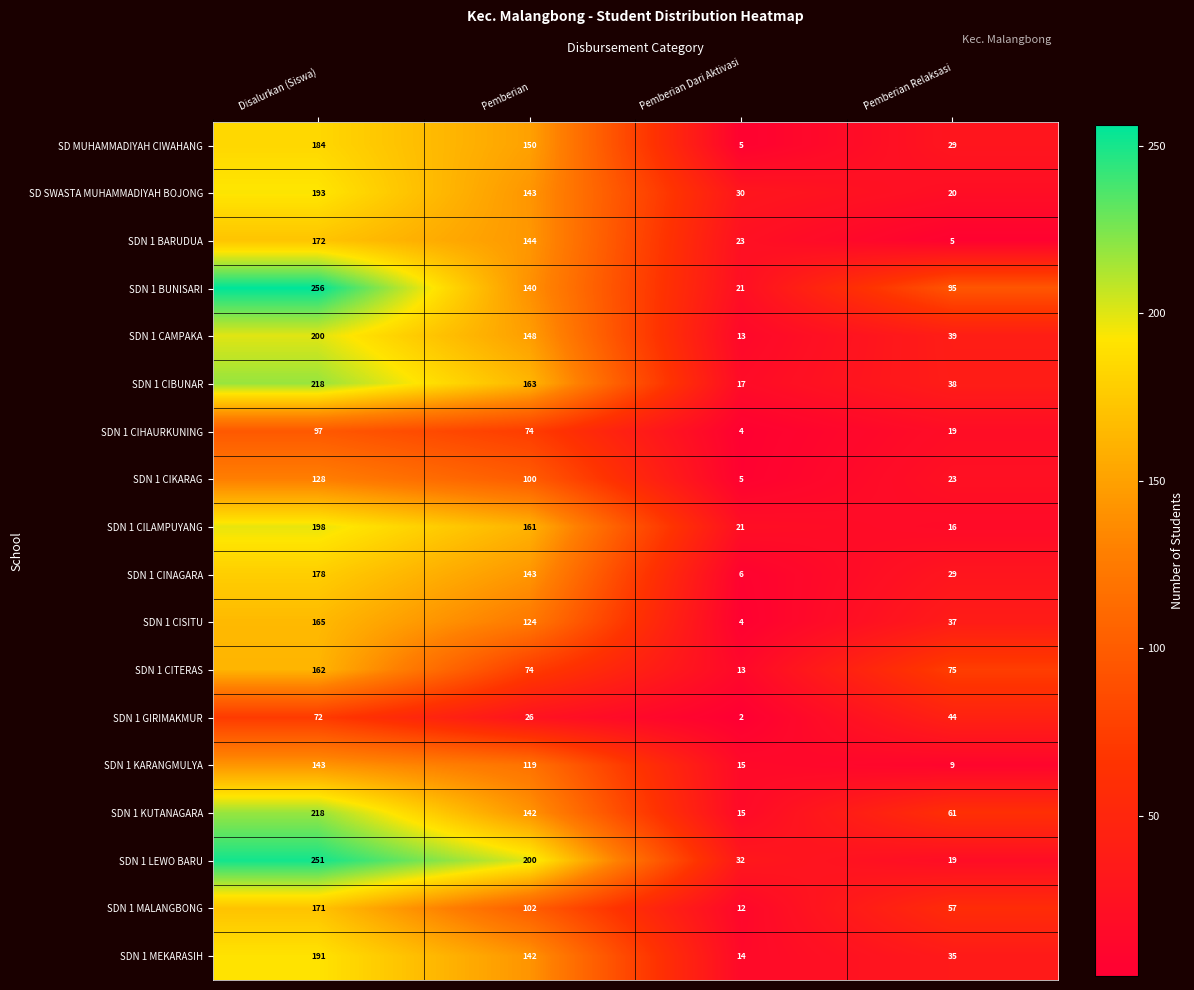

Between Pemberian and Pemberian Dari Aktivasi, which series saw the biggest shift?

SDN 1 LEWO BARU